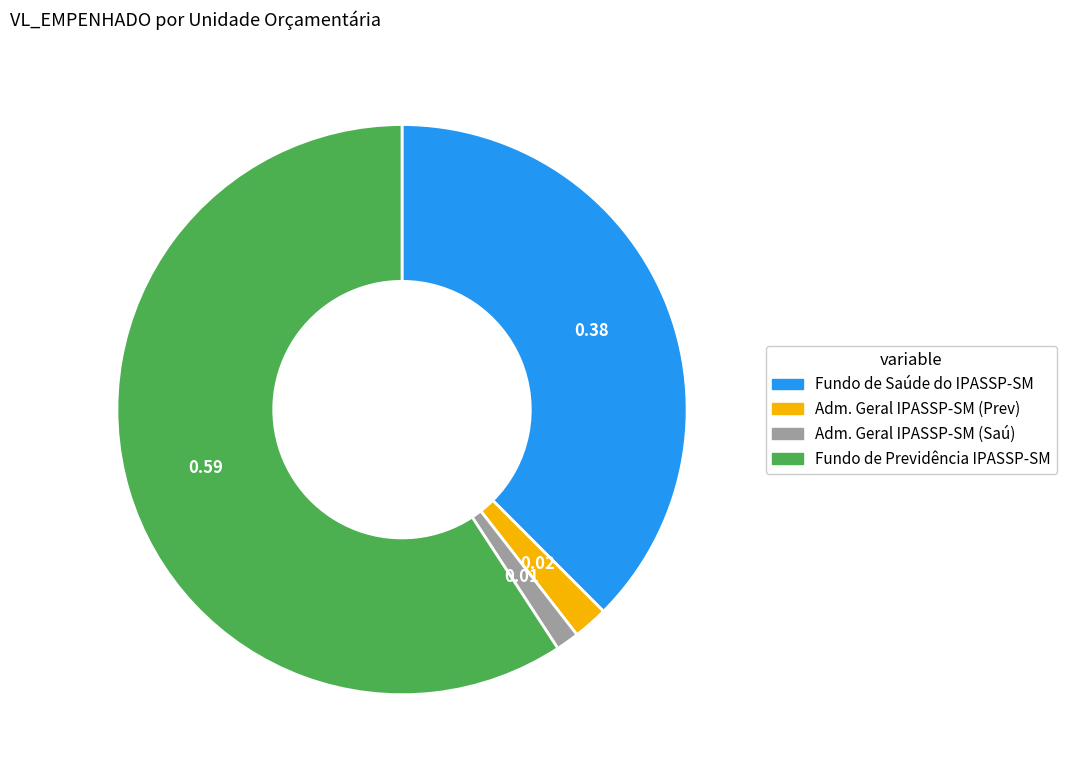

Count the number of slices in the pie.

4